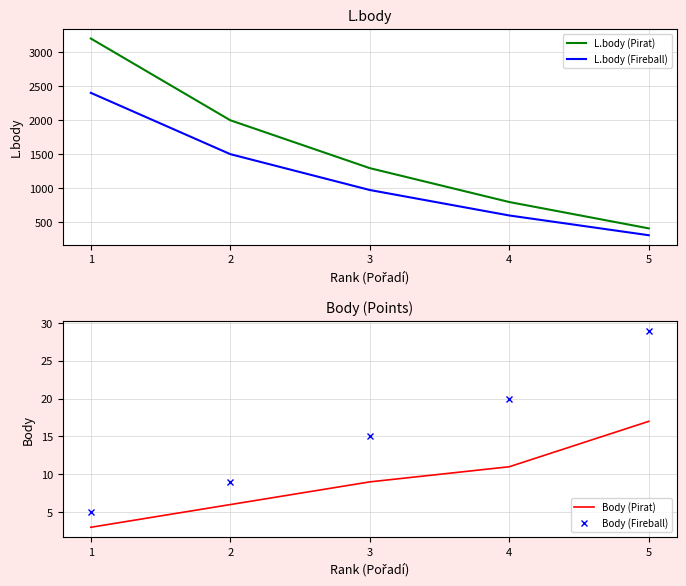

What is the difference between the maximum and minimum values in the L.body (Fireball) series?

2097